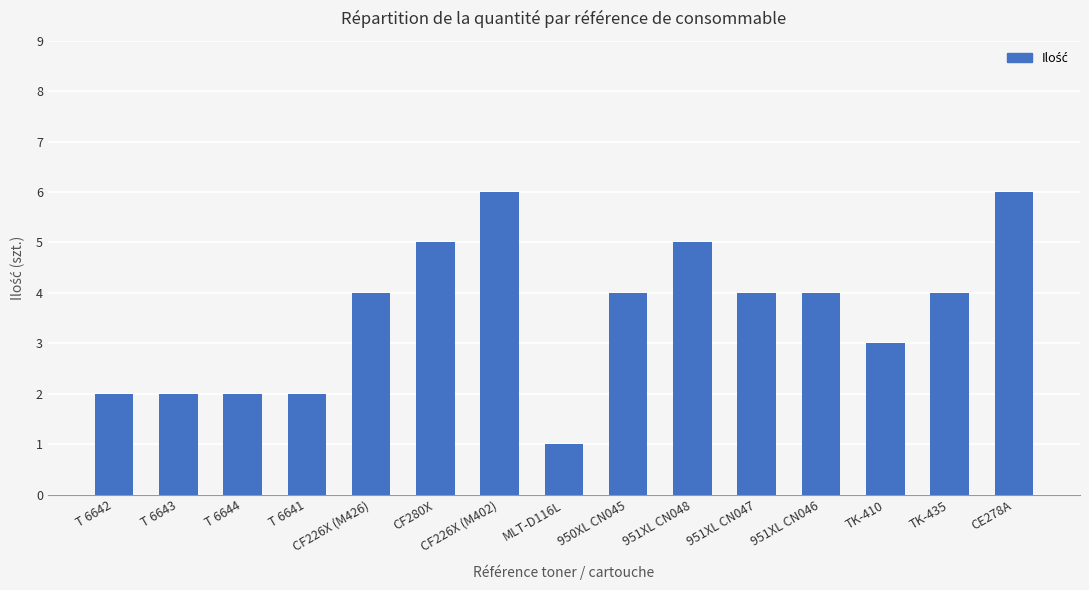

The value at TK-435 is 6. True or false?

False